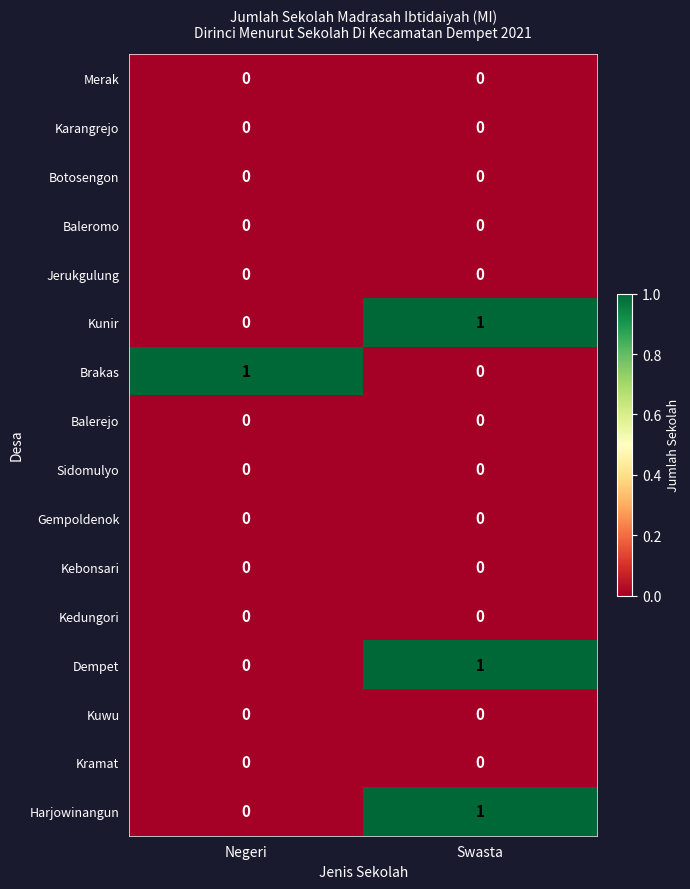

At which category is the sum across all series the highest?

Swasta